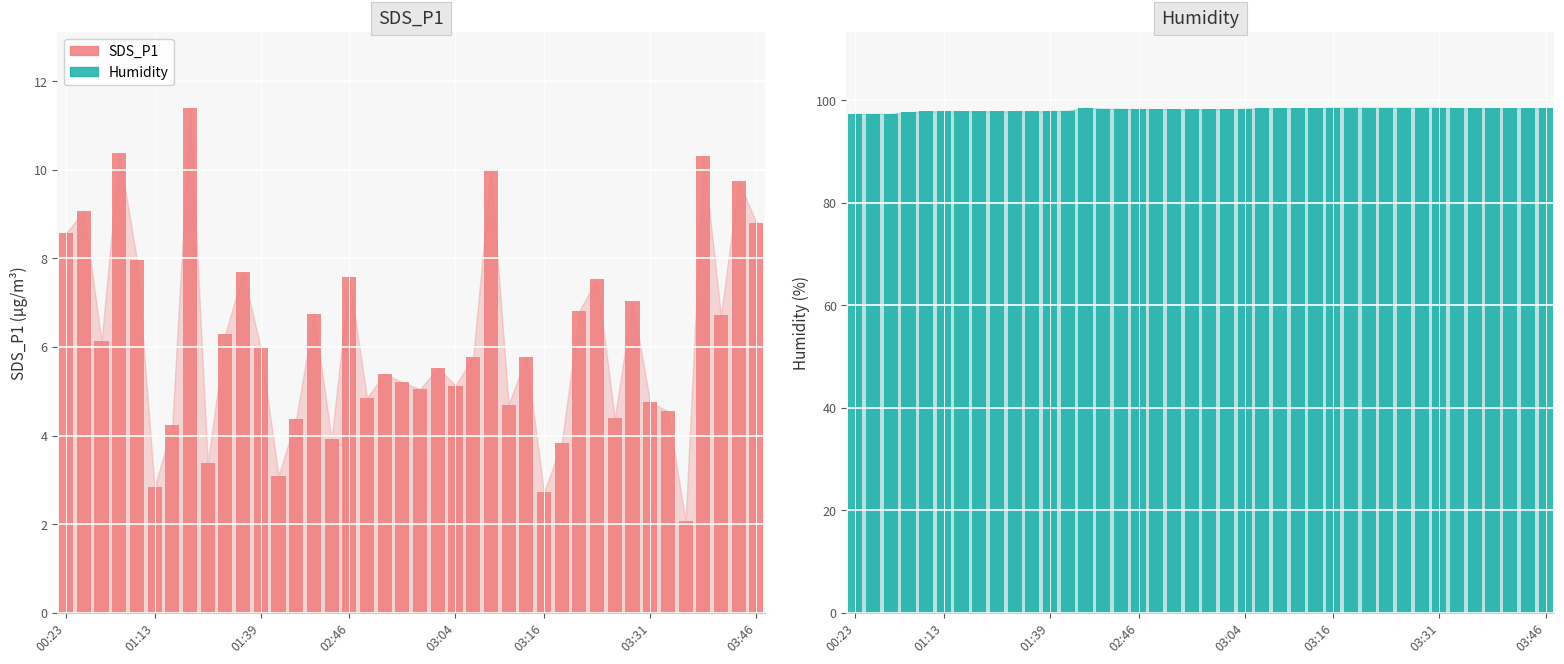

Is the value of SDS_P1 at 35 greater than the value of Humidity at 03:46?

No